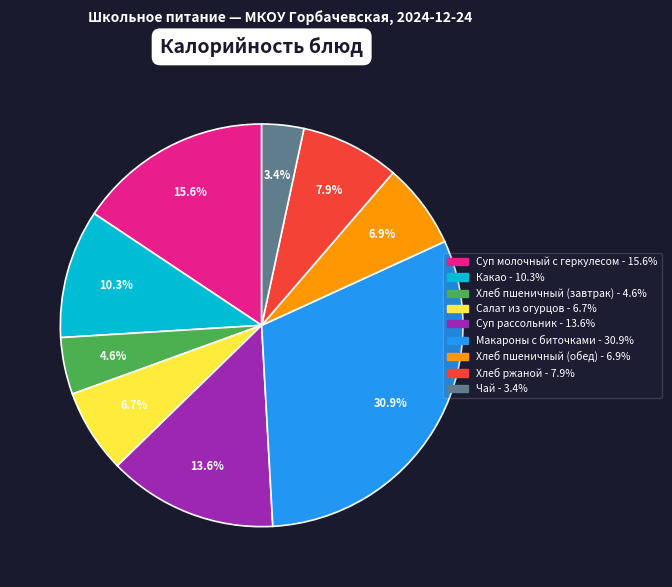

How many segments does this pie chart have?

9